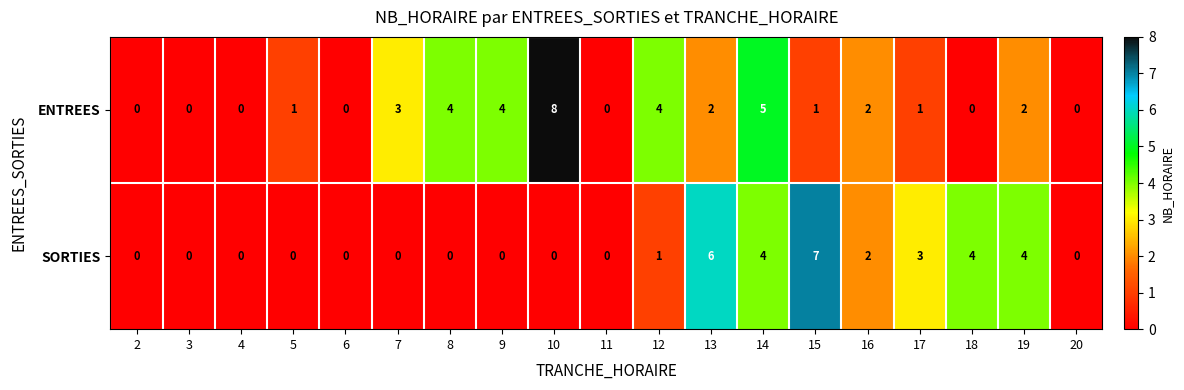

At 9, list the series in order from largest to smallest.

ENTREES, SORTIES